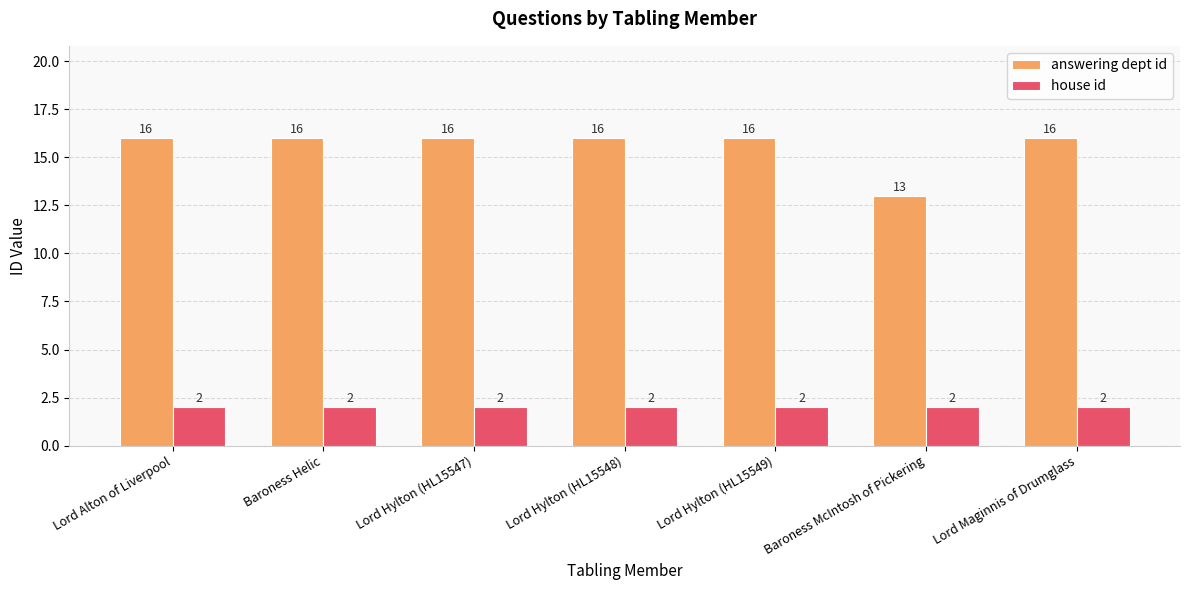

What is the label of the 1st bar from the left?

Lord Alton of Liverpool